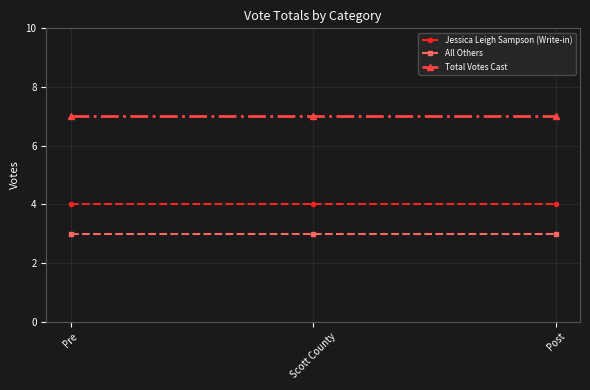

Is the value of Total Votes Cast at Scott County greater than the value of All Others at Scott County?

Yes